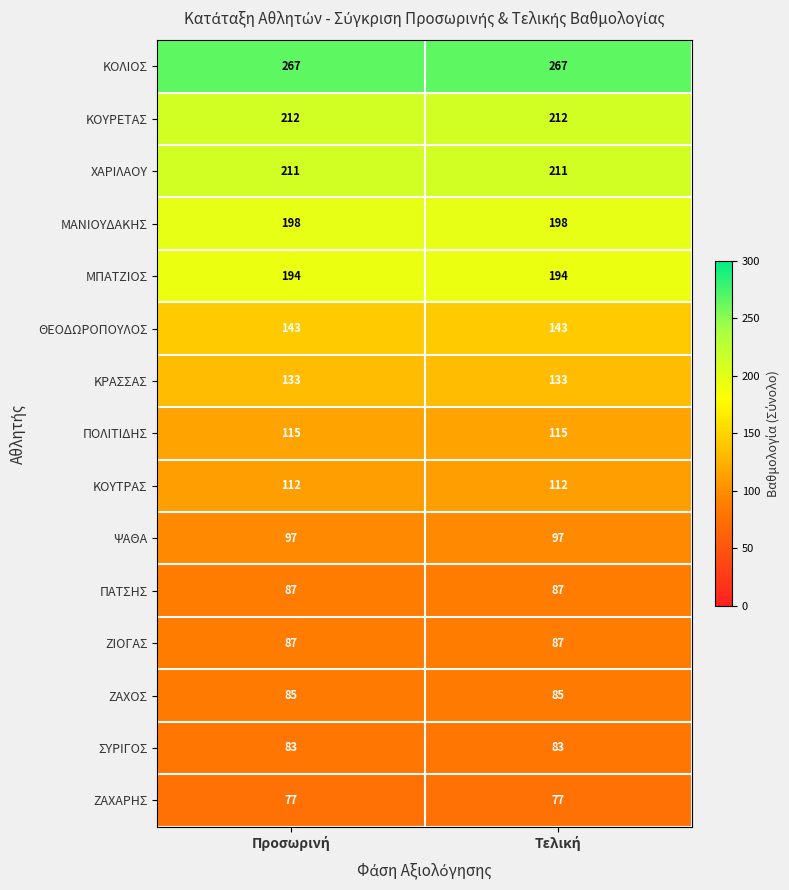

What is the smallest value displayed?

77